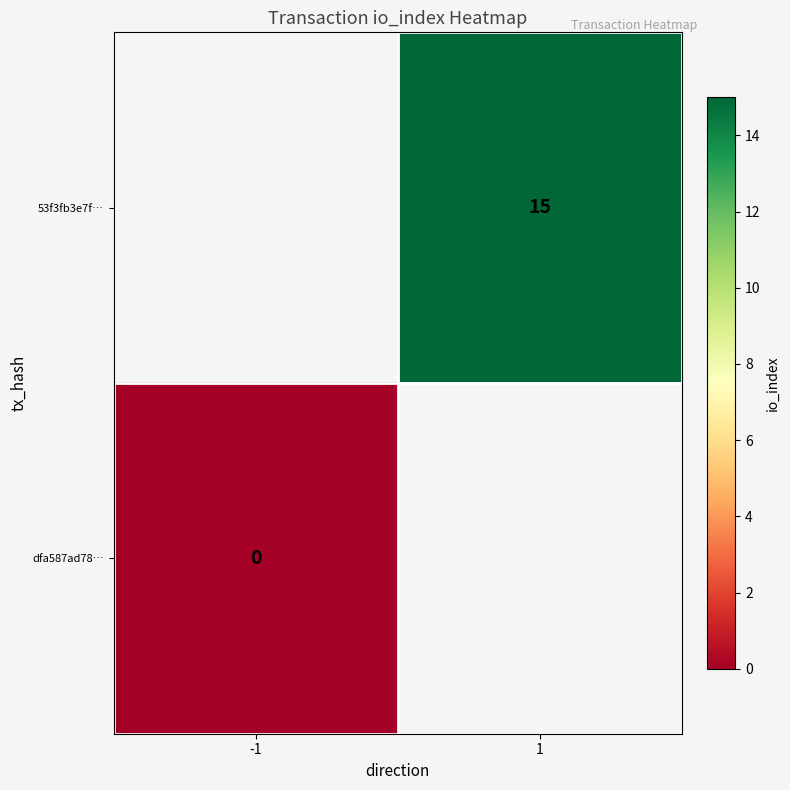

Is the value of dfa587ad78… at -1 greater than the value of 53f3fb3e7f… at 1?

No